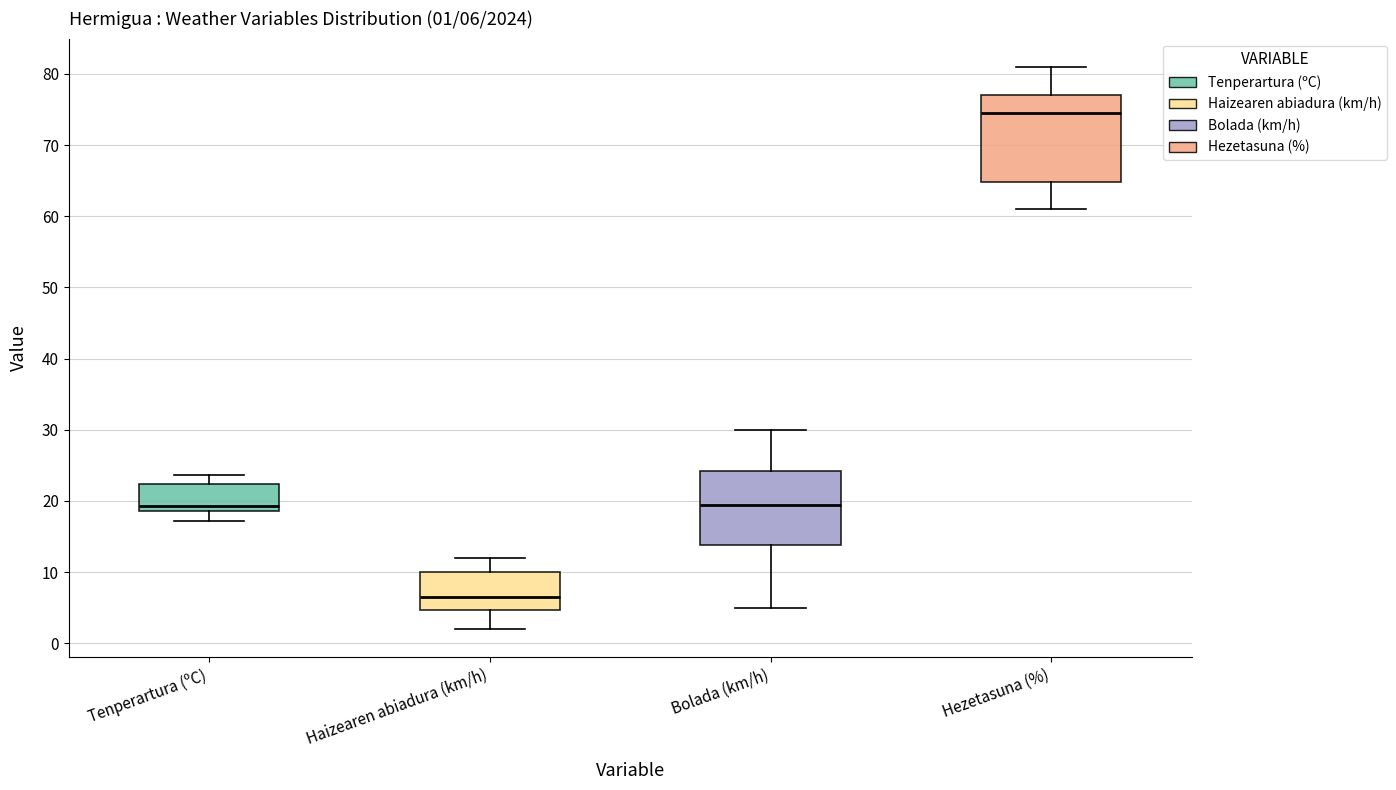

Which box's median line is the highest?

Hezetasuna (%)